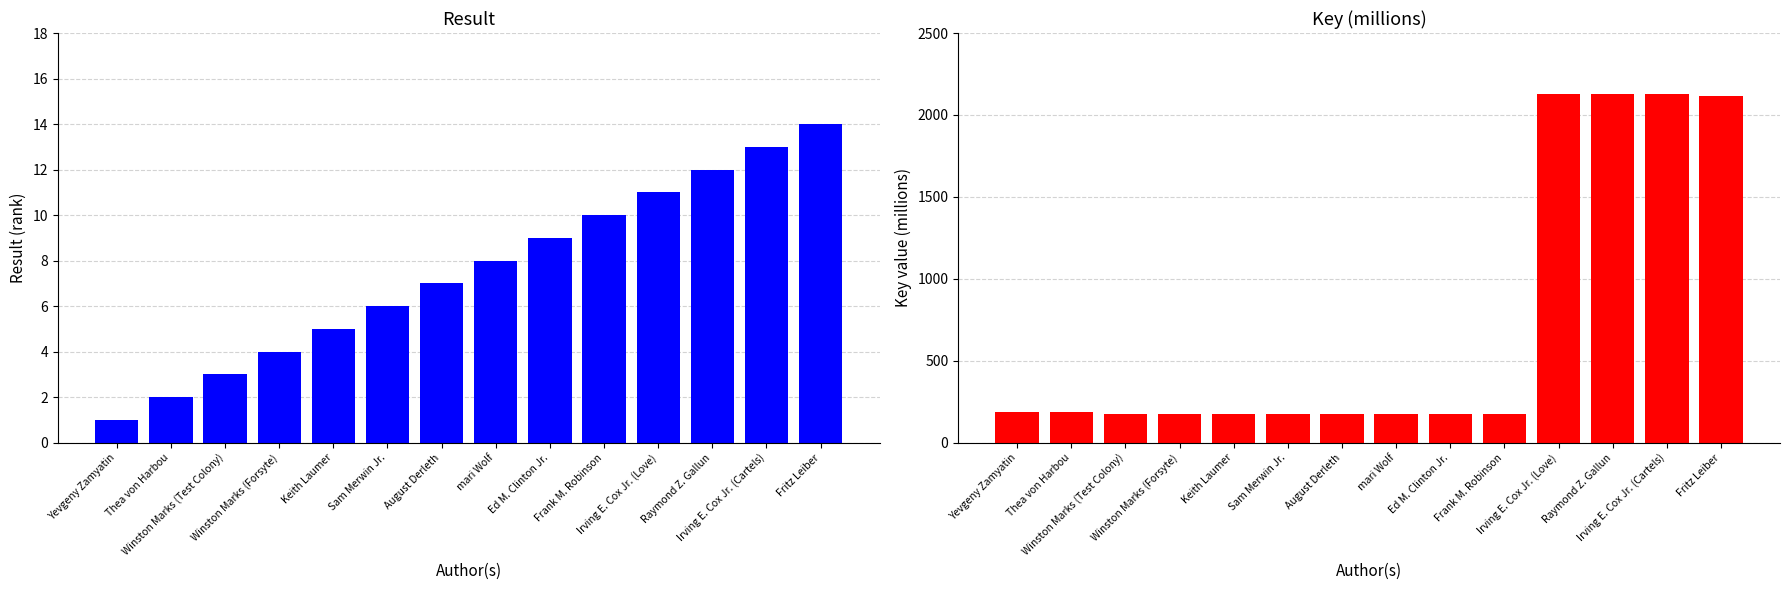

What are all the series names shown in the legend?

Result, Key (millions)